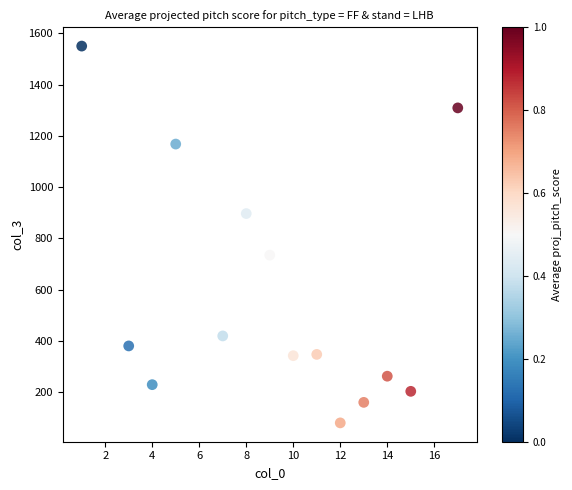

What is the range of X values (max minus min)?

16